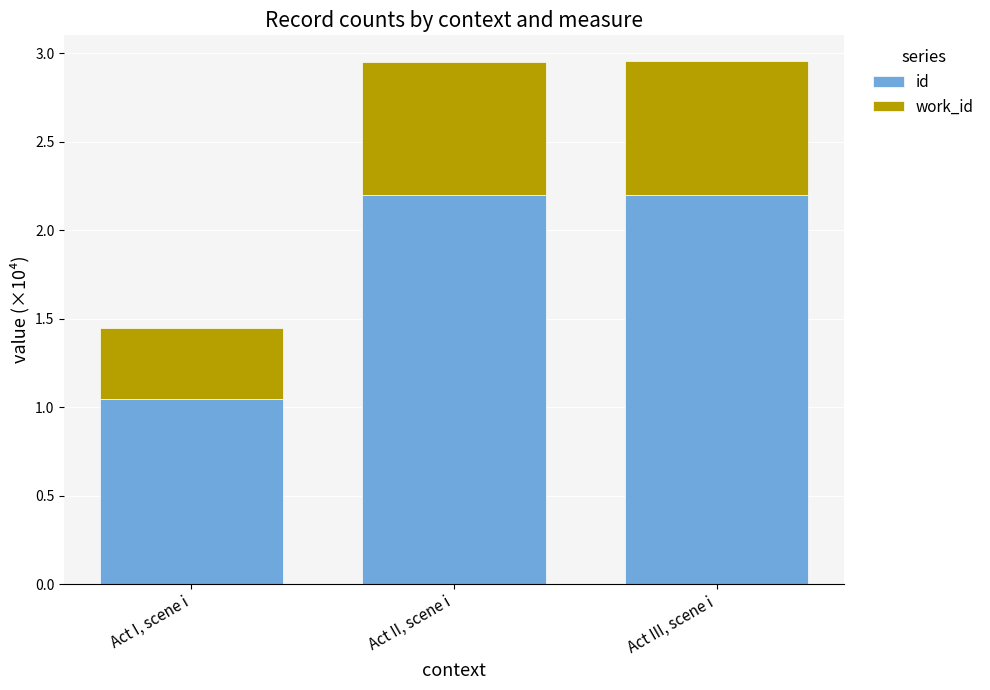

What is the highest value of the id series?

2.2